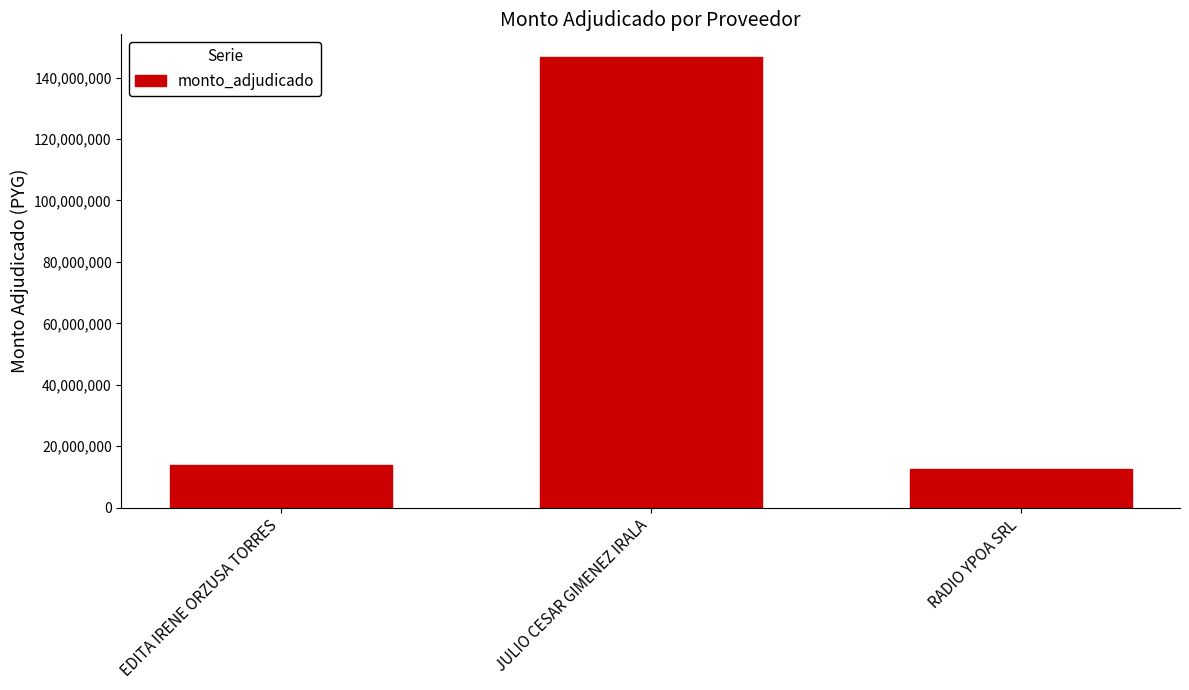

Is it true that the value at JULIO CESAR GIMENEZ IRALA is 82502419?

False